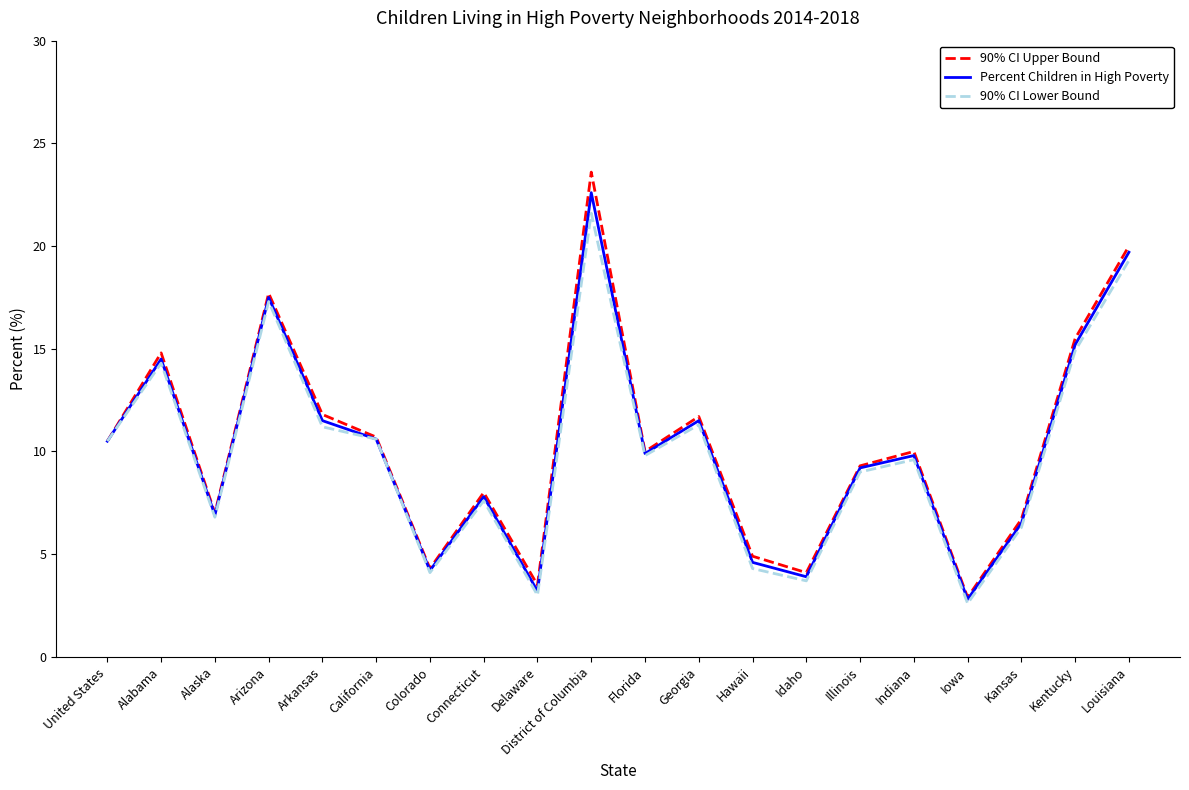

True or false: 90% CI Upper Bound has a value of 29.8 at Arizona.

False